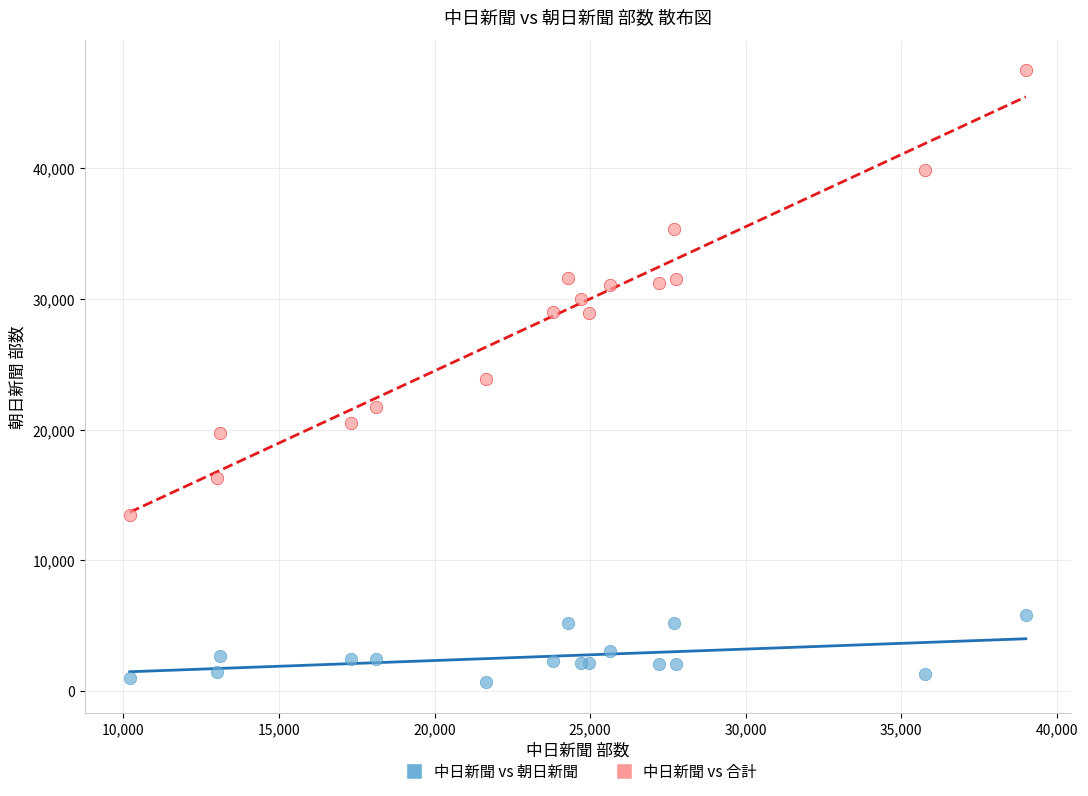

What is the X range (max minus min) for the scatter plot?

28800